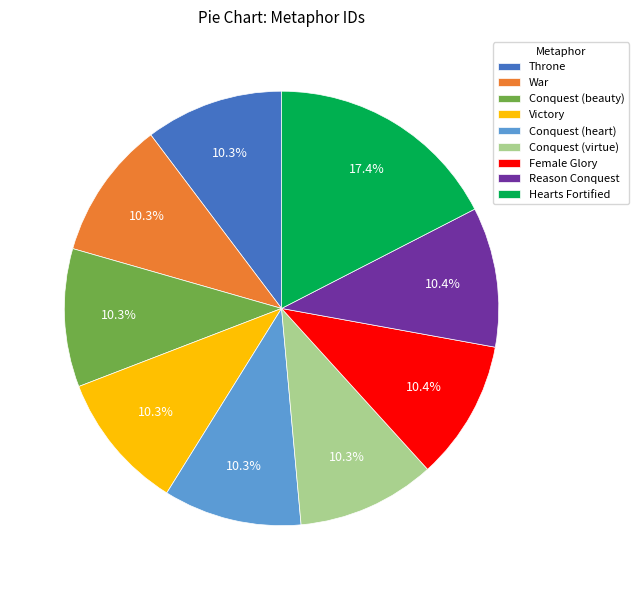

To the nearest percent, what percentage of the pie is Hearts Fortified?

17%